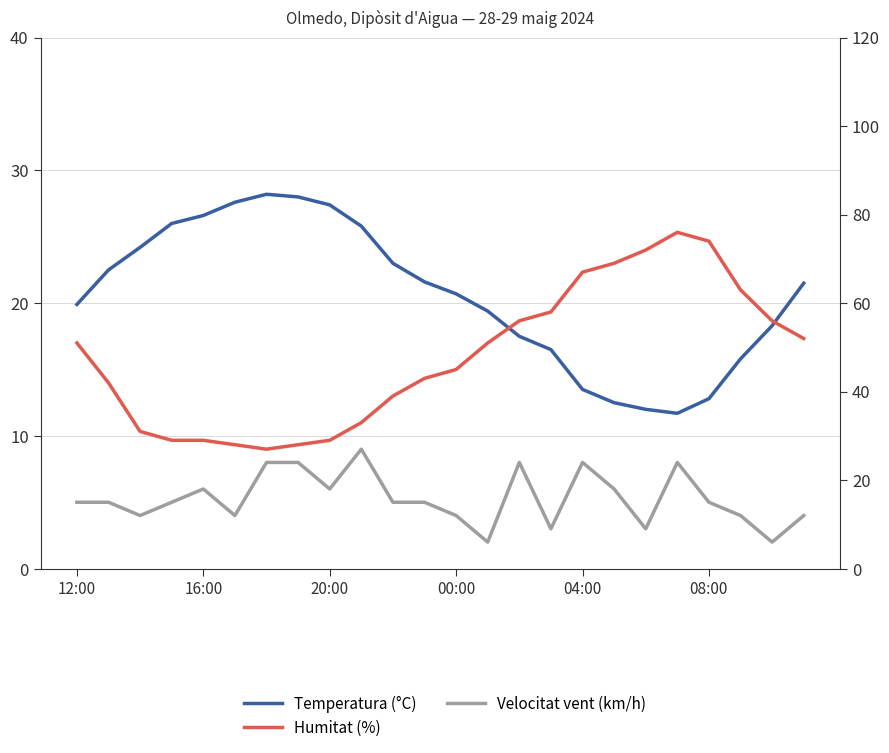

What position from the right is 21?

3